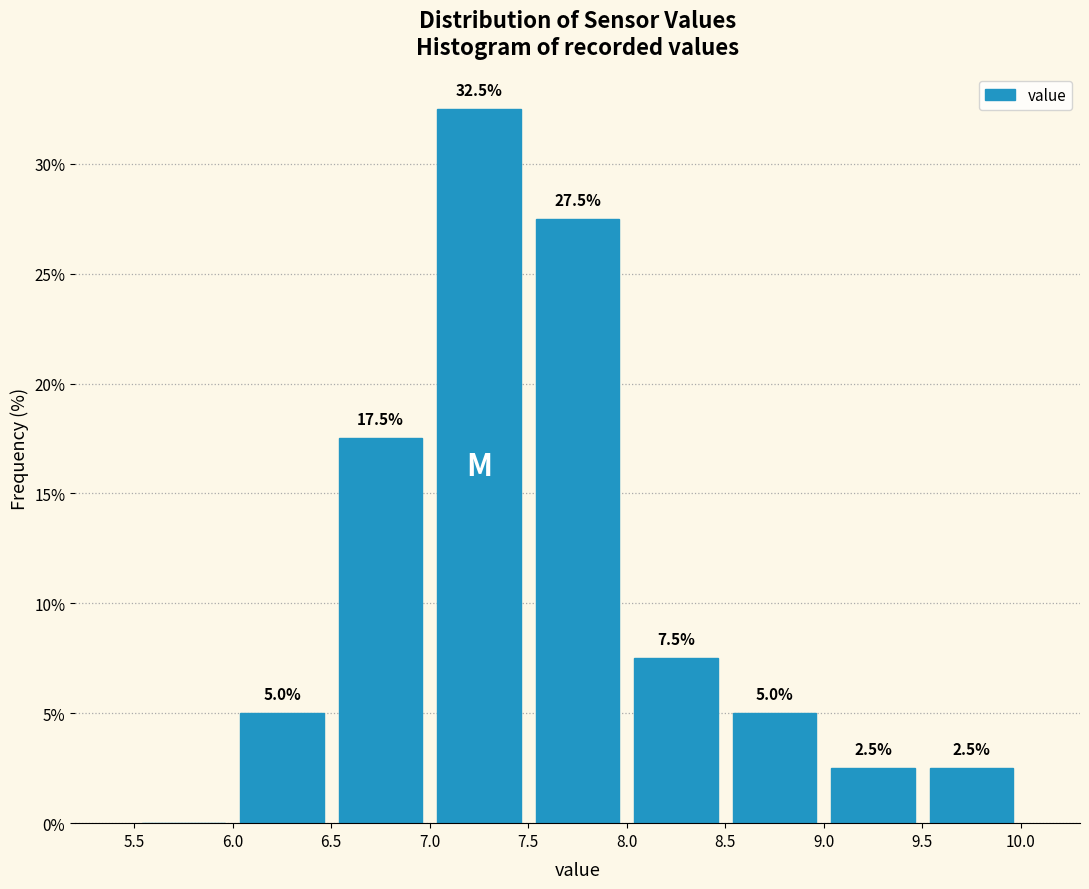

Which range on the x-axis has the tallest bar?

7.0 to 7.5